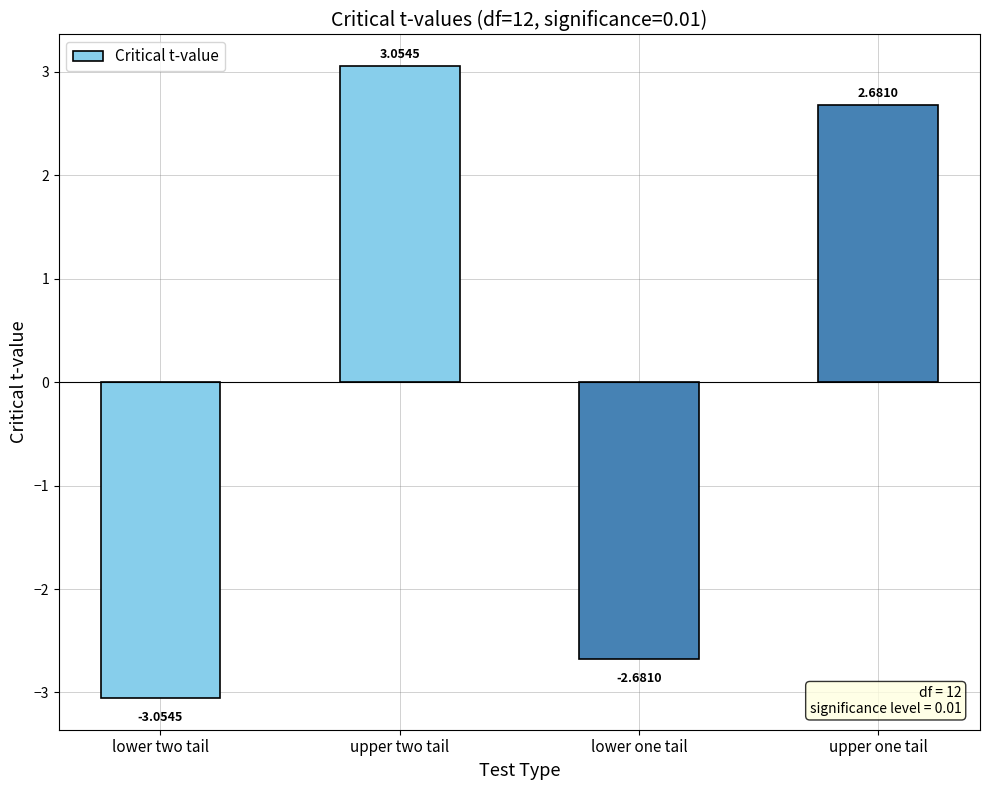

Rank the categories by value from highest to lowest.

upper two tail, upper one tail, lower one tail, lower two tail